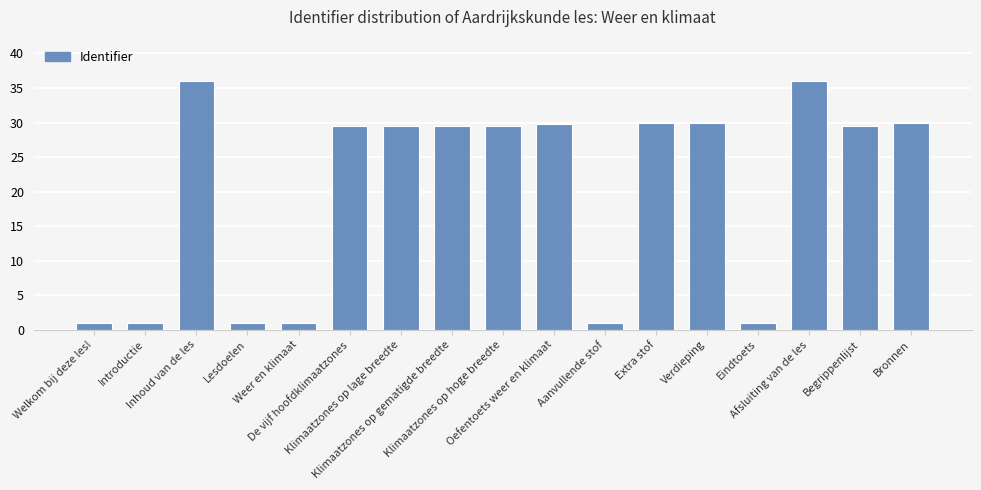

What is the change in value from Inhoud van de les to Eindtoets?

-35.0